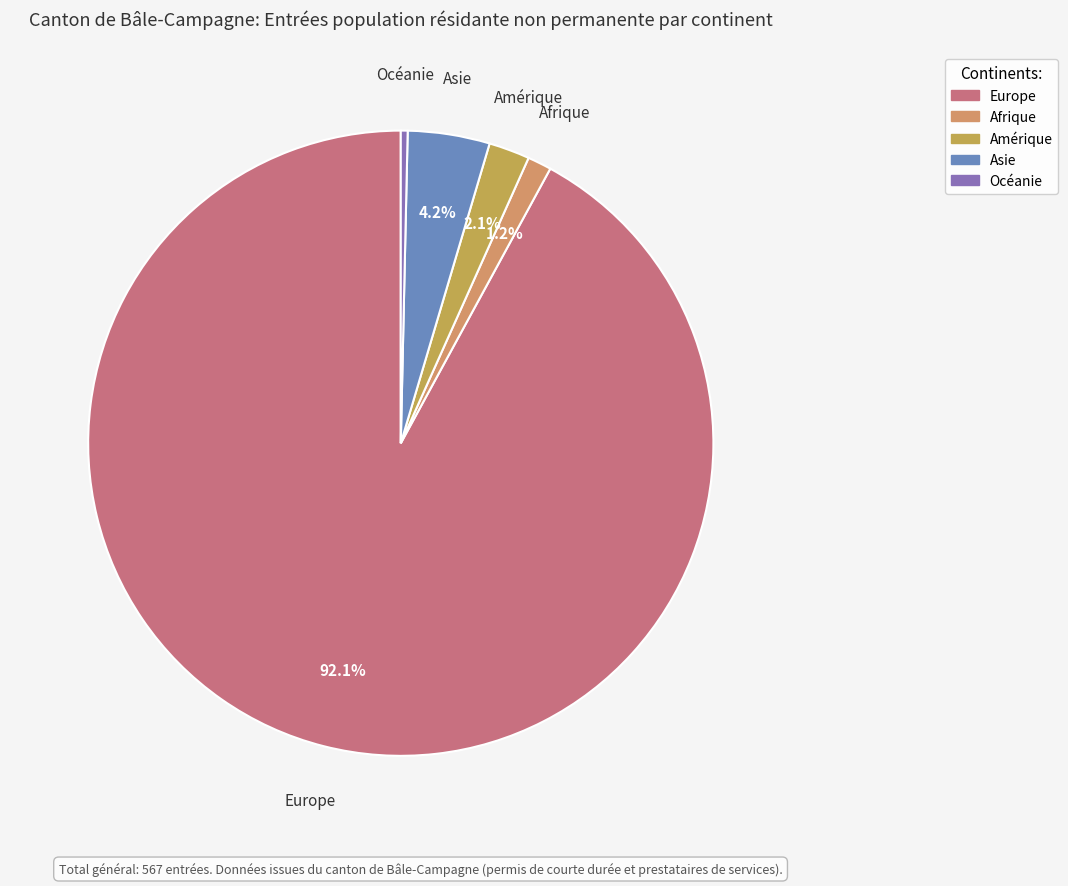

Does any single category account for the majority?

Yes